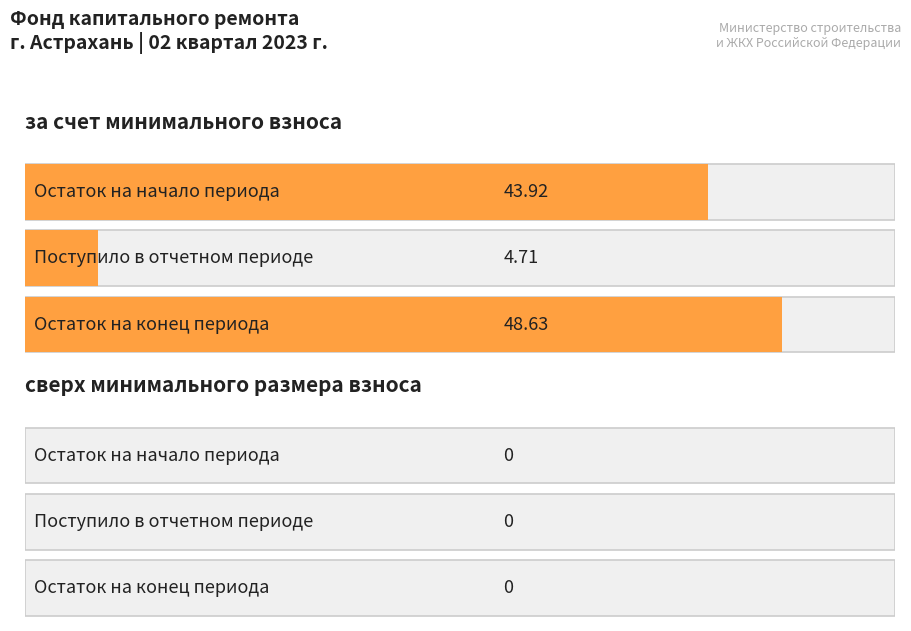

List the labels in order of сверх минимального размера взноса value, largest first.

Остаток на начало периода, Поступило в отчетном периоде, Остаток на конец периода